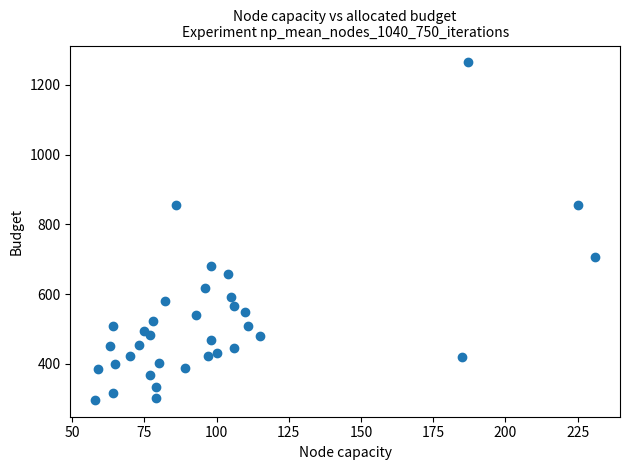

What is the range of X values (max minus min)?

173